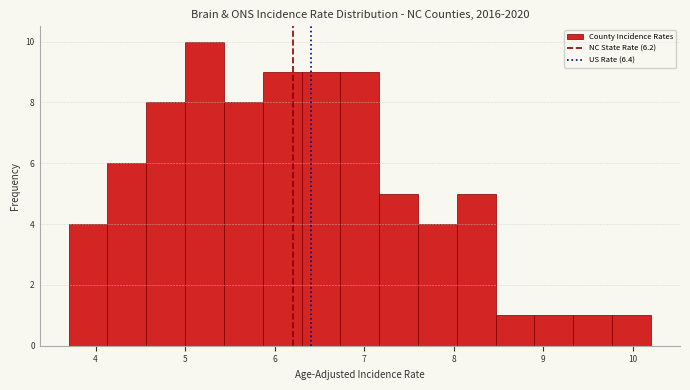

Reading left to right, list every bar in this chart as the range it spans on the x-axis followed by its height. Neither the bar edges nor the heights are printed on the chart, so give them approximately, as read against the axes.

3.7 to 4.1: 4
4.1 to 4.6: 6
4.6 to 5.0: 8
5.0 to 5.4: 10
5.4 to 5.9: 8
5.9 to 6.3: 9
6.3 to 6.7: 9
6.7 to 7.2: 9
7.2 to 7.6: 5
7.6 to 8.0: 4
8.0 to 8.5: 5
8.5 to 8.9: 1
8.9 to 9.3: 1
9.3 to 9.8: 1
9.8 to 10.2: 1